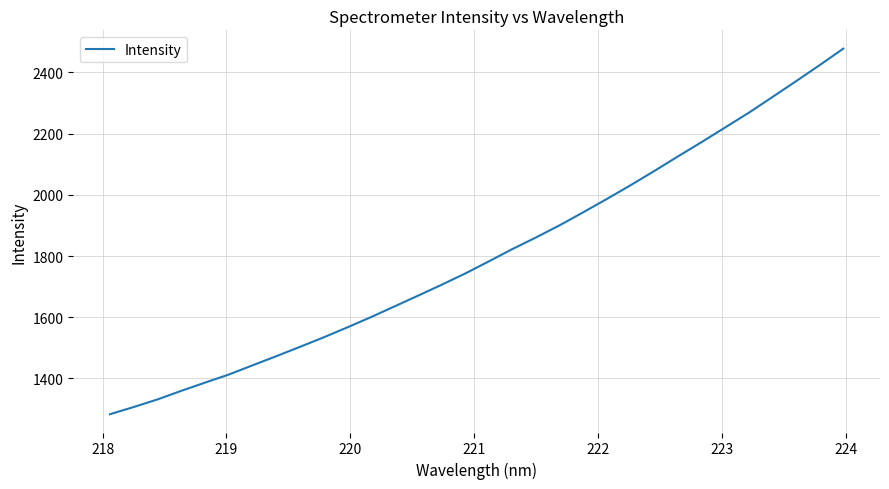

What is the difference between the maximum and minimum values?

1194.6